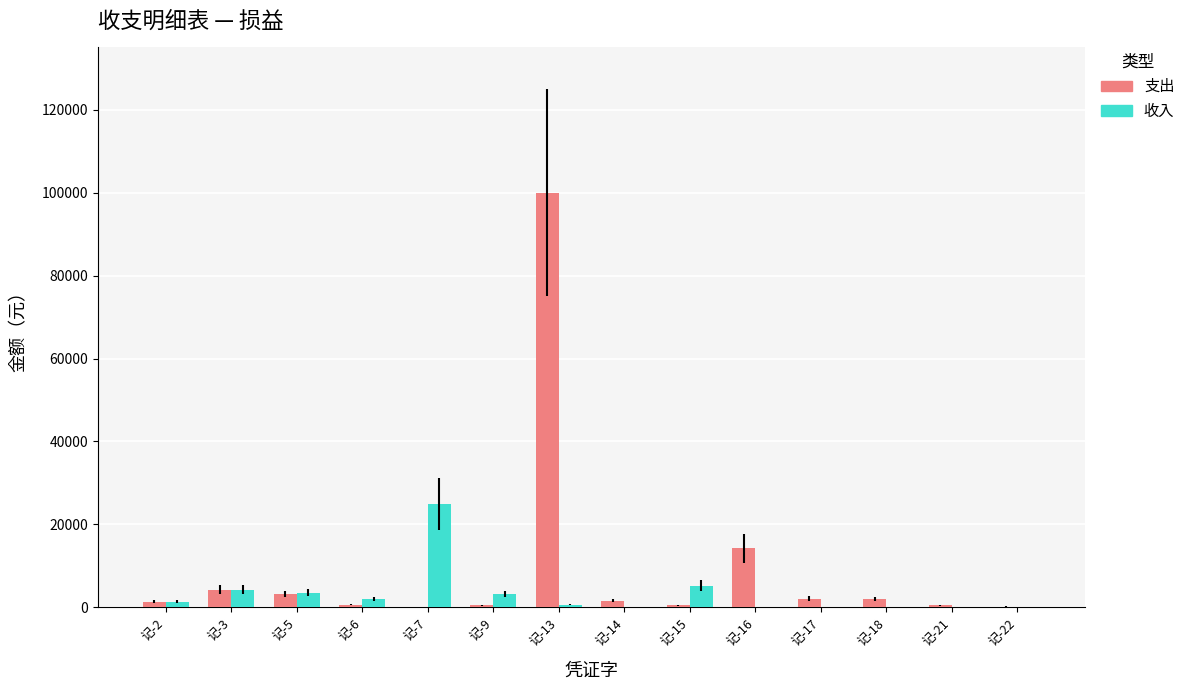

Which category has the highest value across all series?

记-13